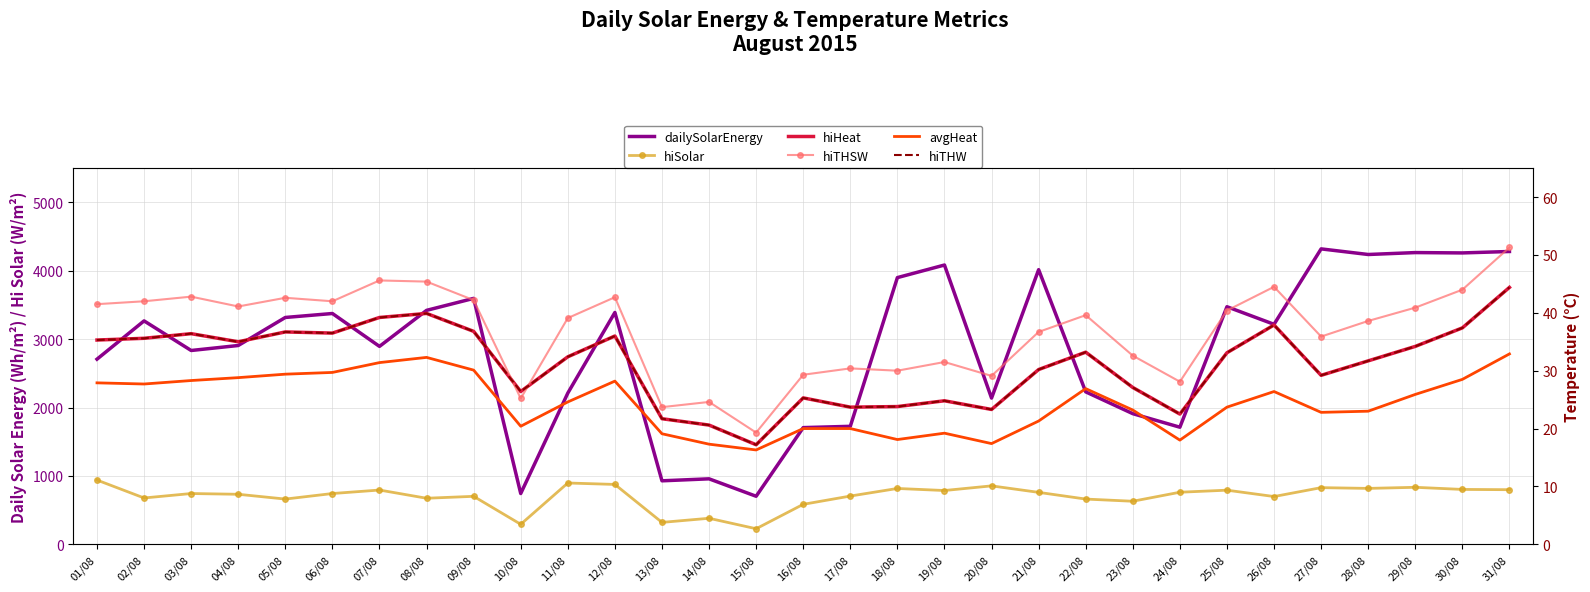

List the series in order of their peak value, lowest first.

avgHeat, hiHeat, hiTHW, hiTHSW, hiSolar, dailySolarEnergy